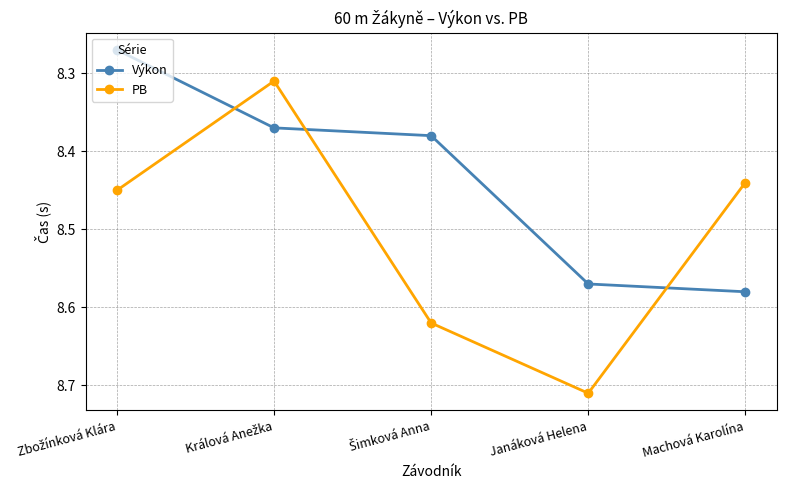

True or false: PB has a value of 15.4 at Janáková Helena.

False